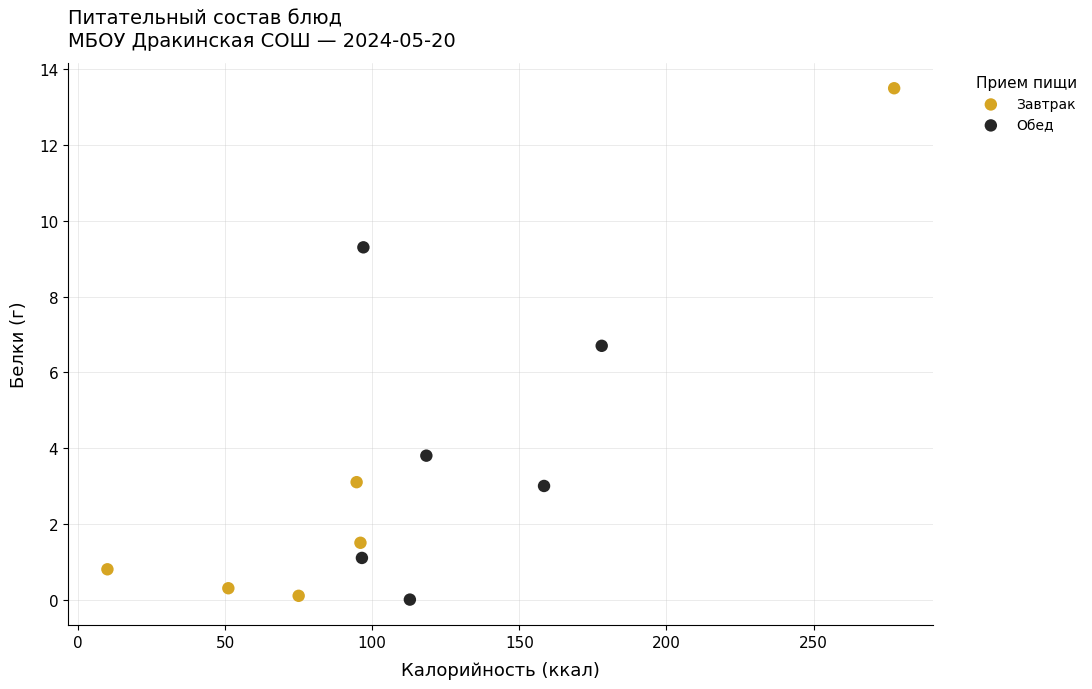

Which series has the largest Y range (max minus min)?

Завтрак